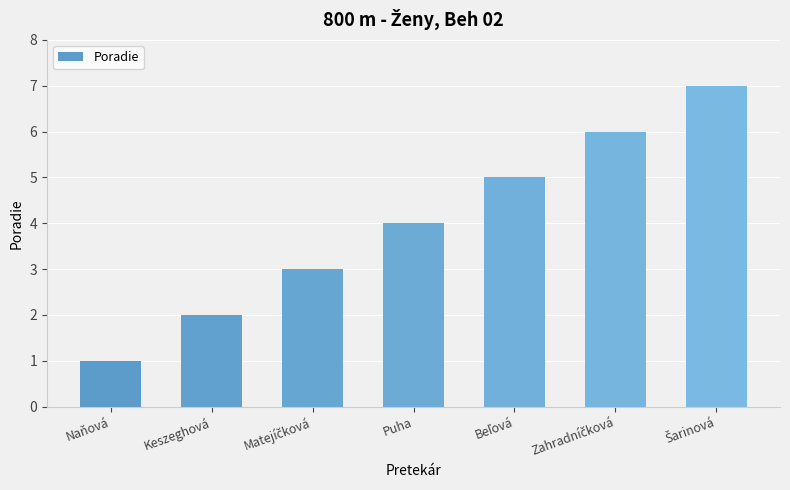

Count the number of categories in the chart.

7